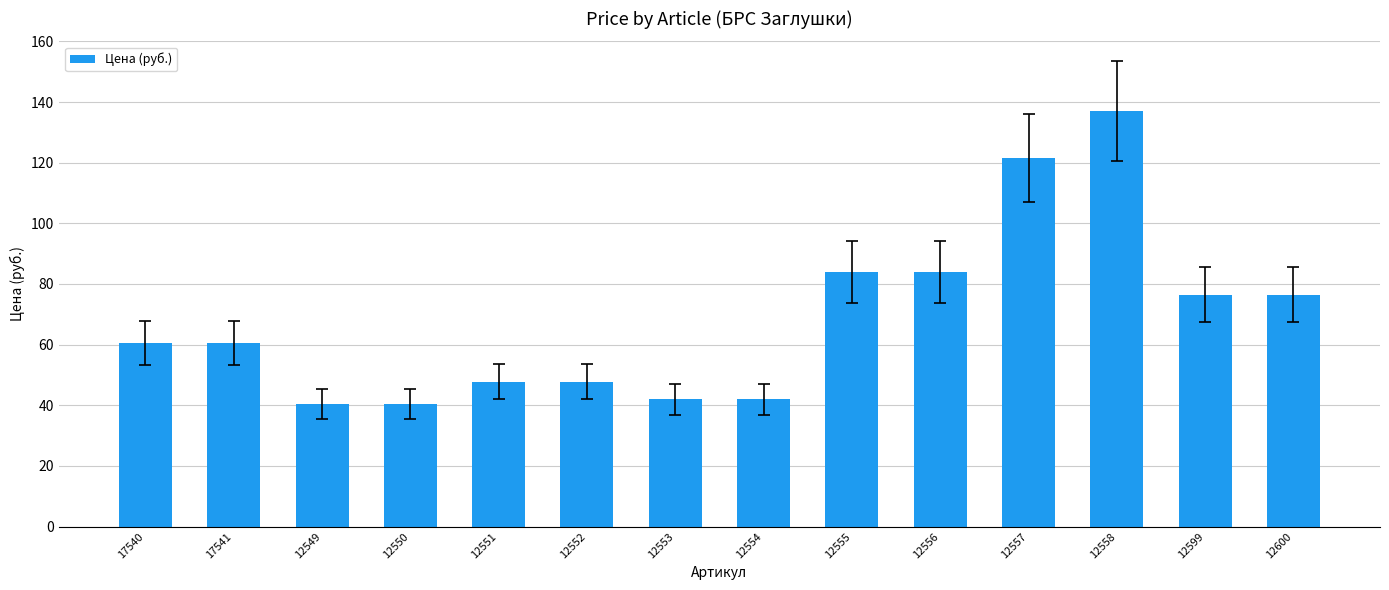

The chart shows a value of 42.0 at 12554. True or false?

True